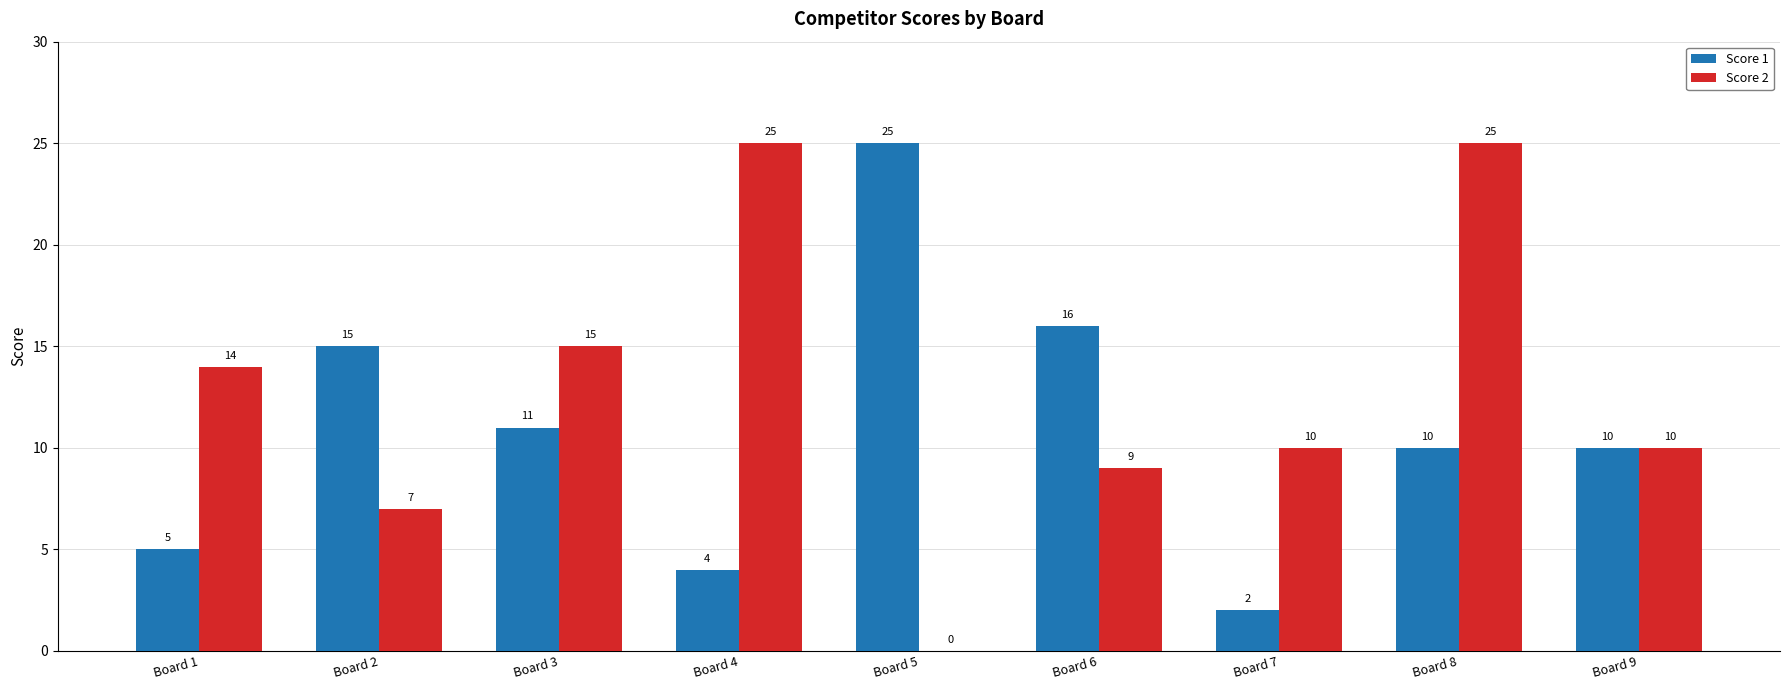

Reading right to left, transcribe all the data shown in this chart.

Score 1: Board 9=10	Board 8=10	Board 7=2	Board 6=16	Board 5=25	Board 4=4	Board 3=11	Board 2=15	Board 1=5
Score 2: Board 9=10	Board 8=25	Board 7=10	Board 6=9	Board 5=0	Board 4=25	Board 3=15	Board 2=7	Board 1=14